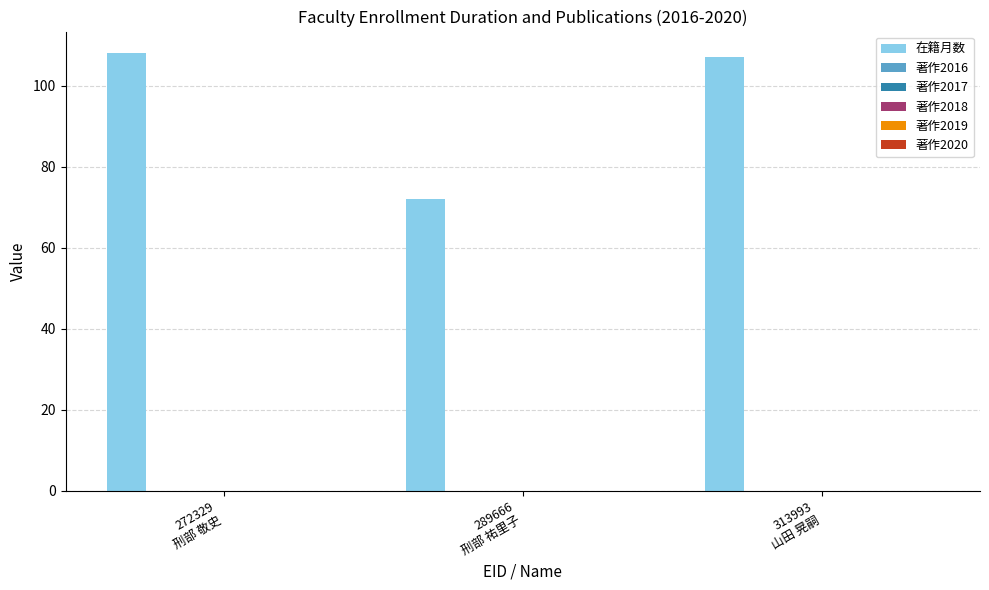

What is the value of the 3rd bar from the left?

107